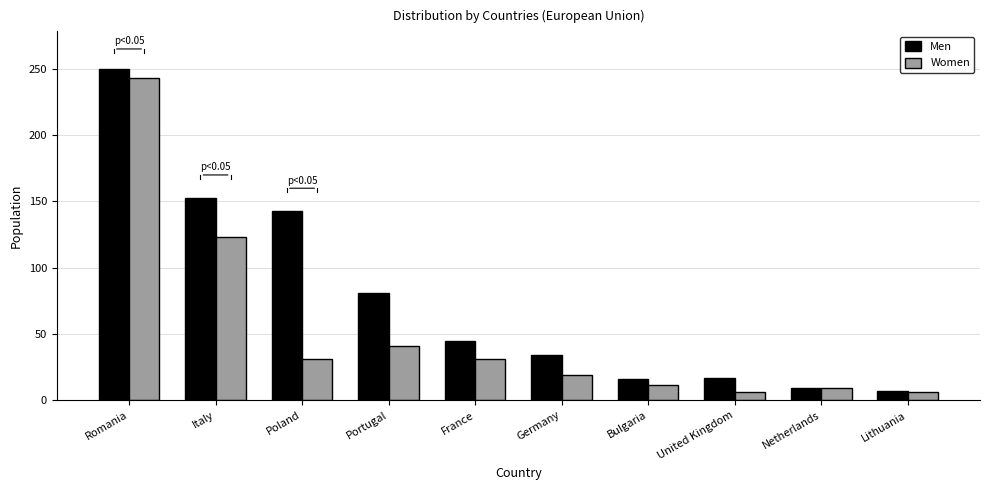

What is the total value across all series at Netherlands?

18